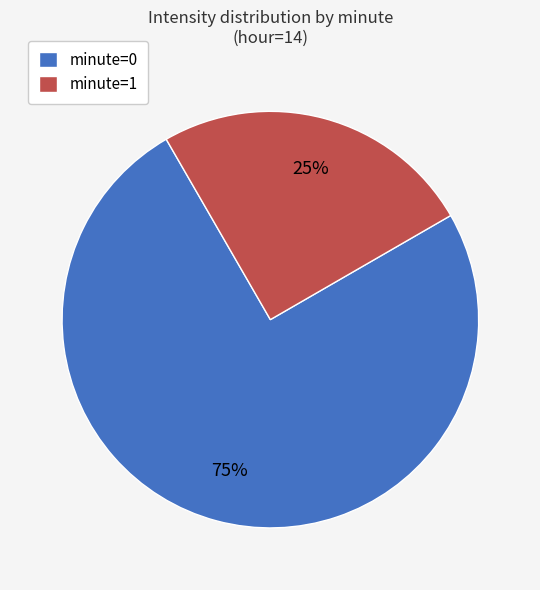

How many segments does this pie chart have?

2